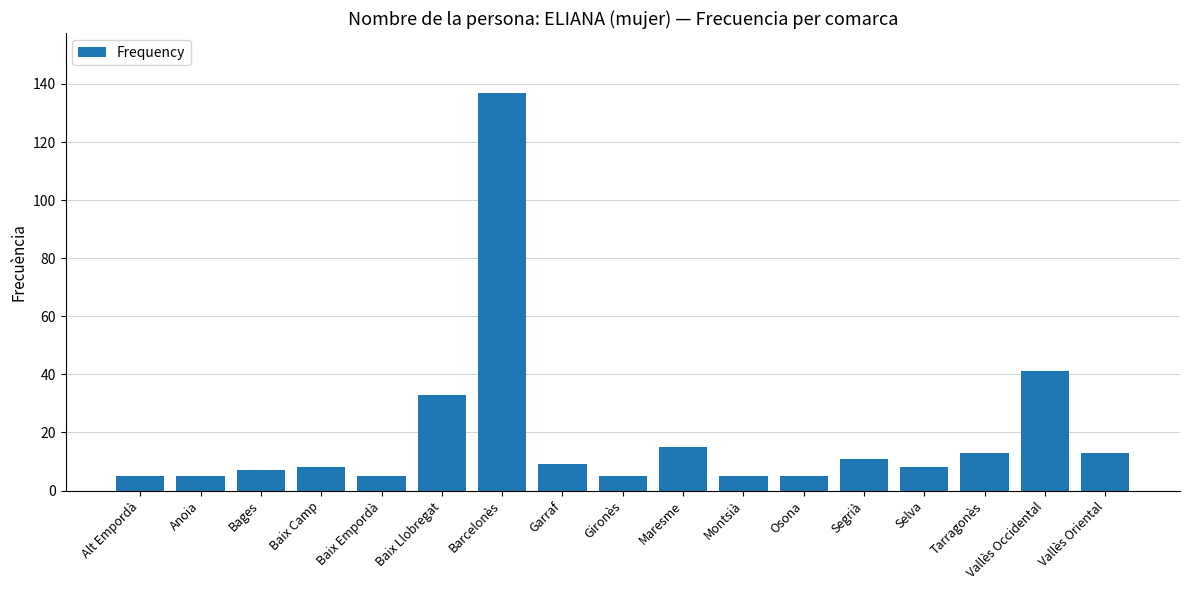

What is the approximate value at Vallès Occidental, to the nearest 50?

50